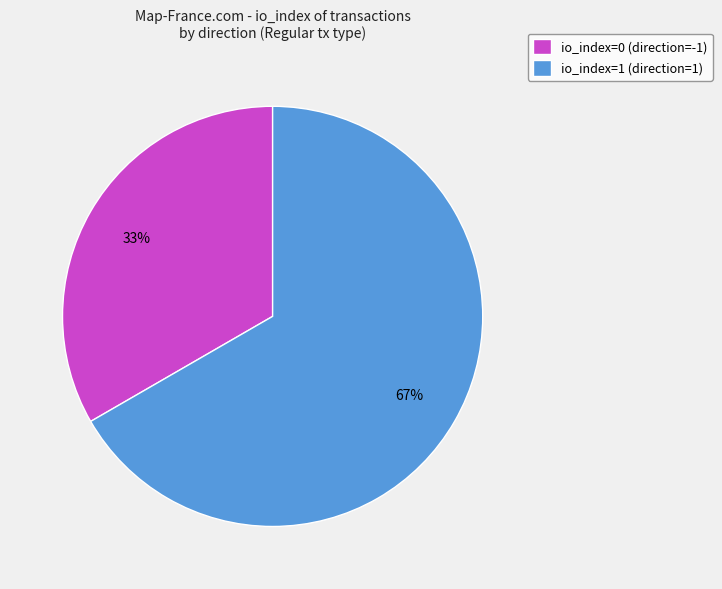

Rank the categories by value from highest to lowest.

io_index=1 (direction=1), io_index=0 (direction=-1)